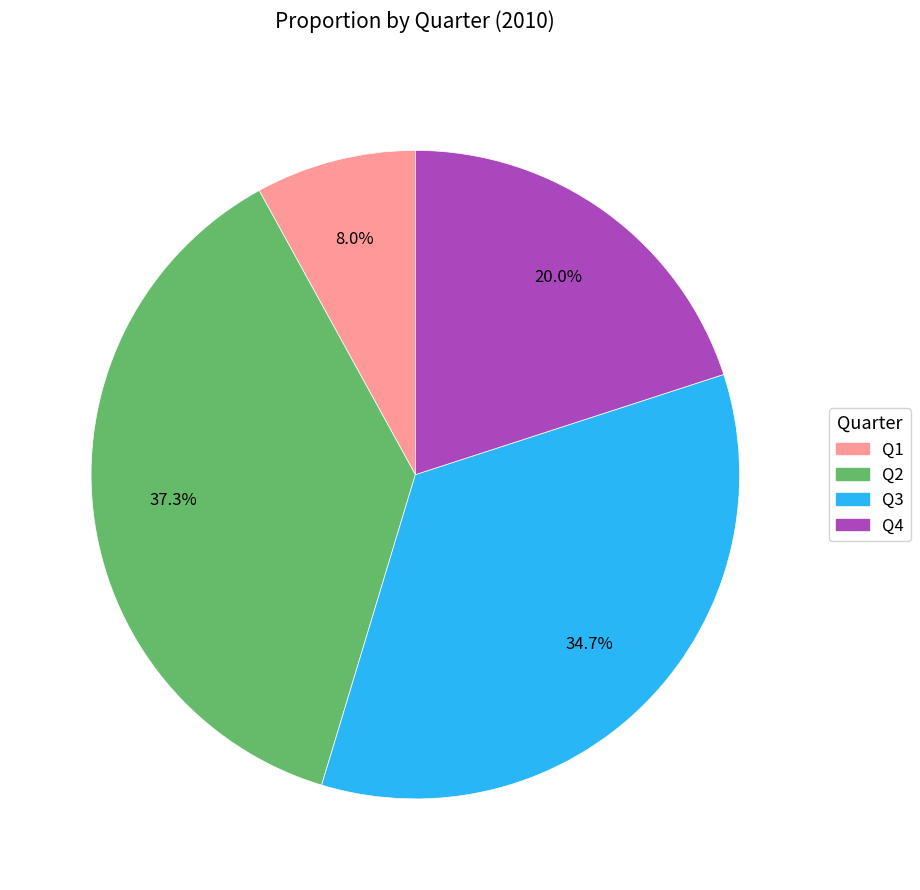

Which slice is the largest?

Q2